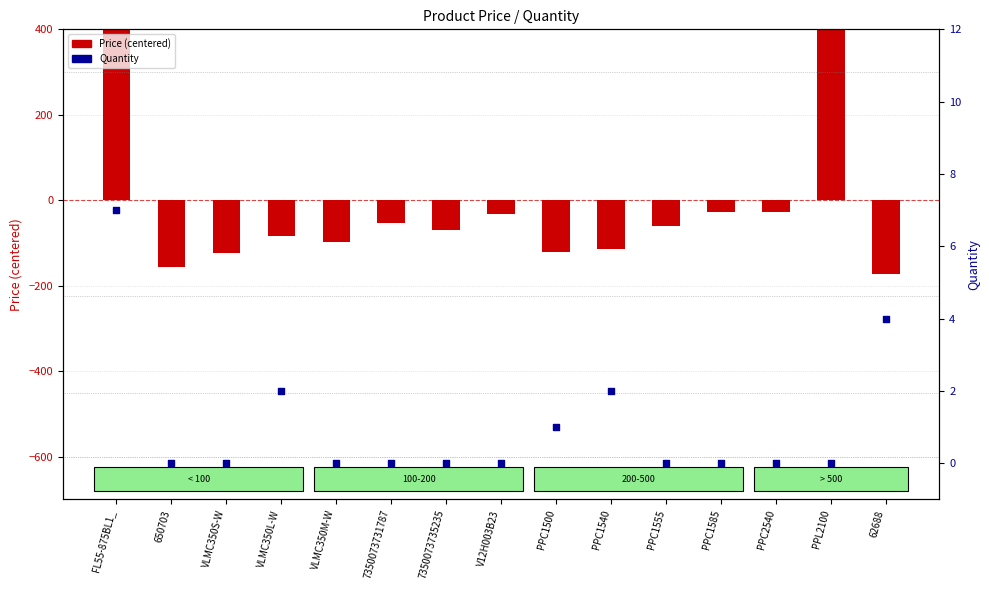

Which series has the largest Y range (max minus min)?

Price (centered)